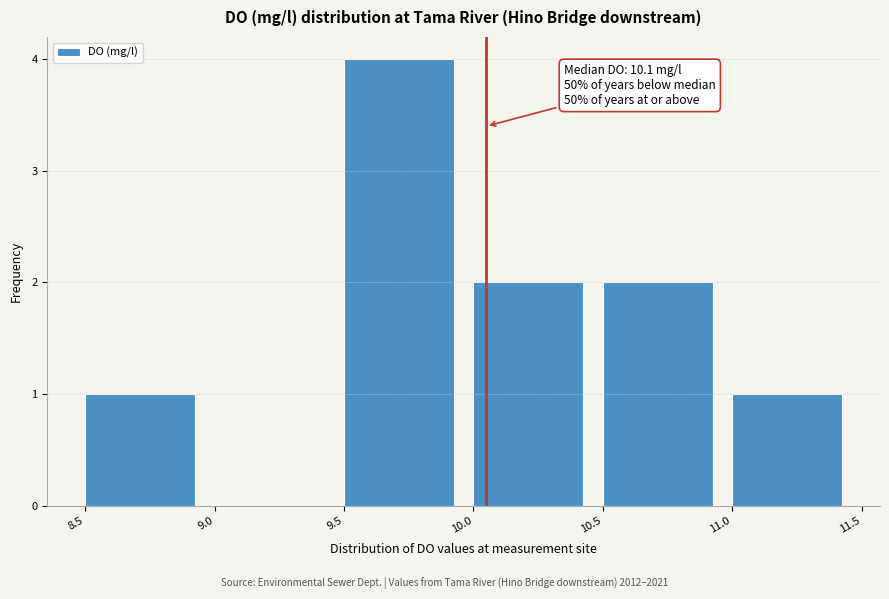

Which range on the x-axis has the tallest bar?

9.5 to 10.0